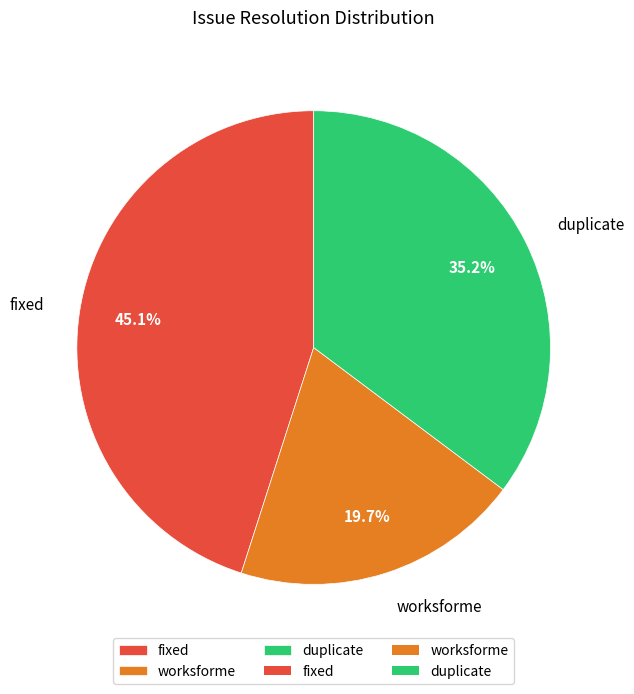

Is there any slice that represents more than half of the pie?

No